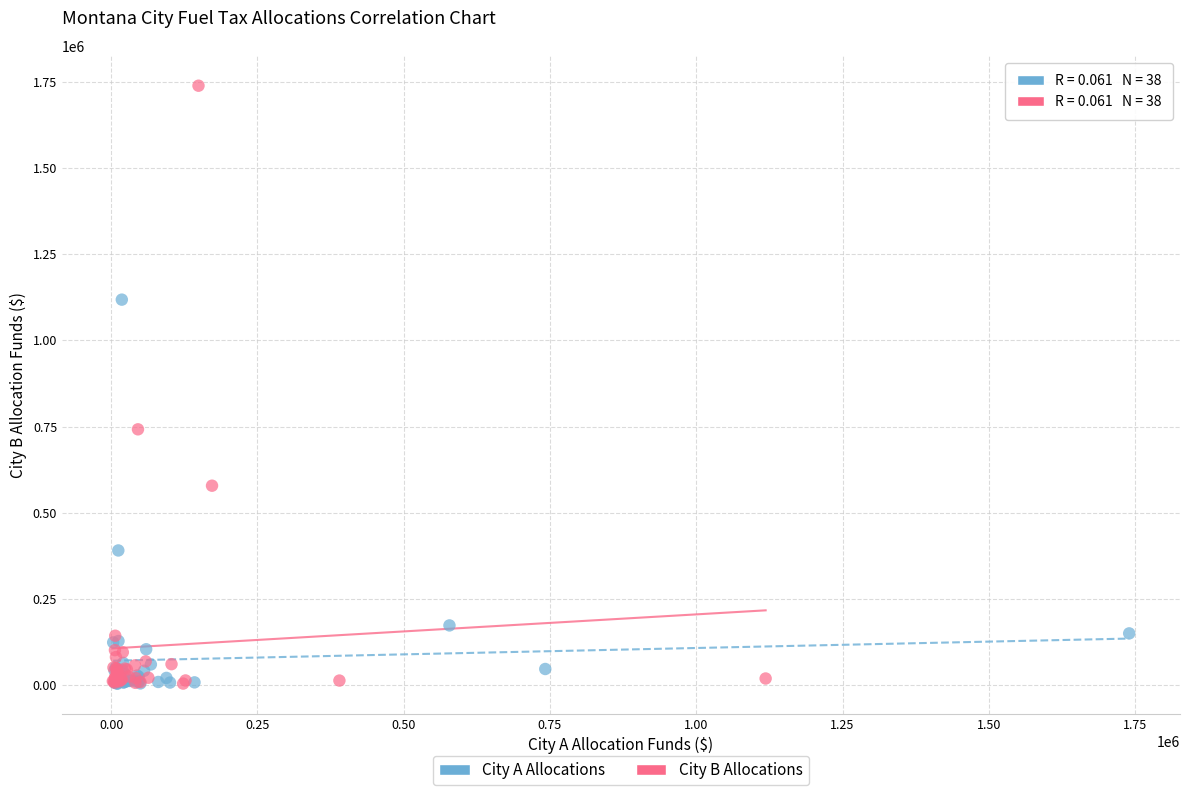

Which series has the largest Y range (max minus min)?

City B Allocations